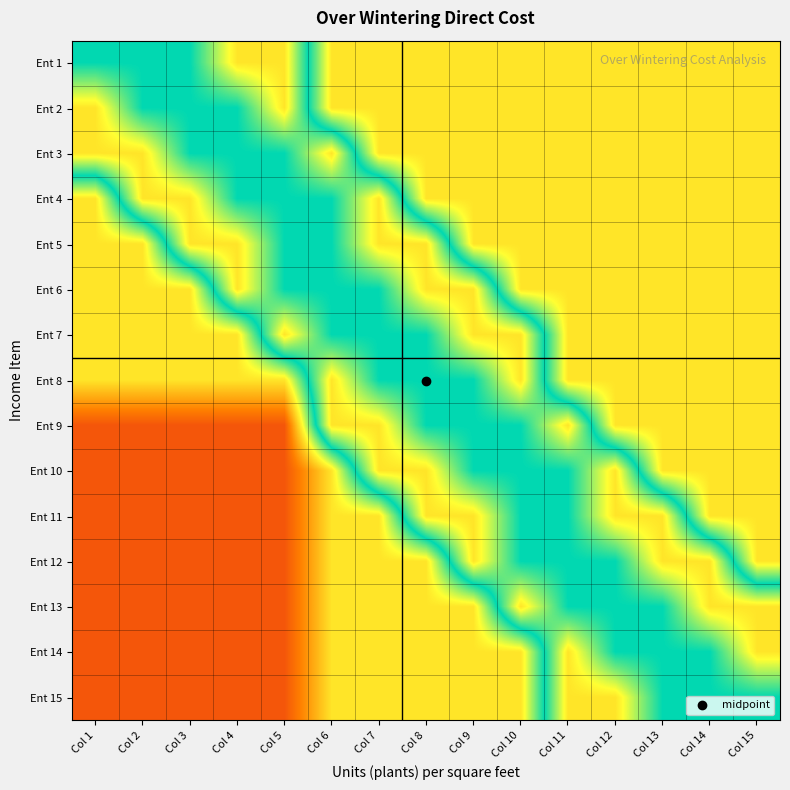

What is the total value across all series at Col 10?

650